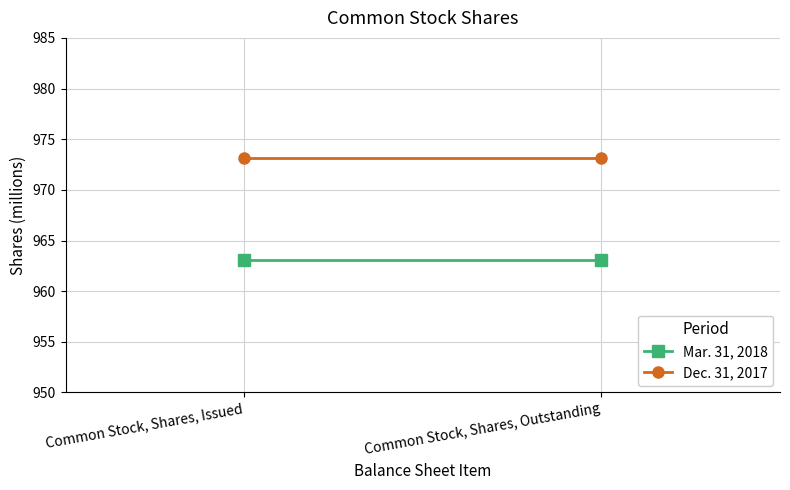

At Common Stock, Shares, Issued, list the series in order from smallest to largest.

Mar. 31, 2018, Dec. 31, 2017